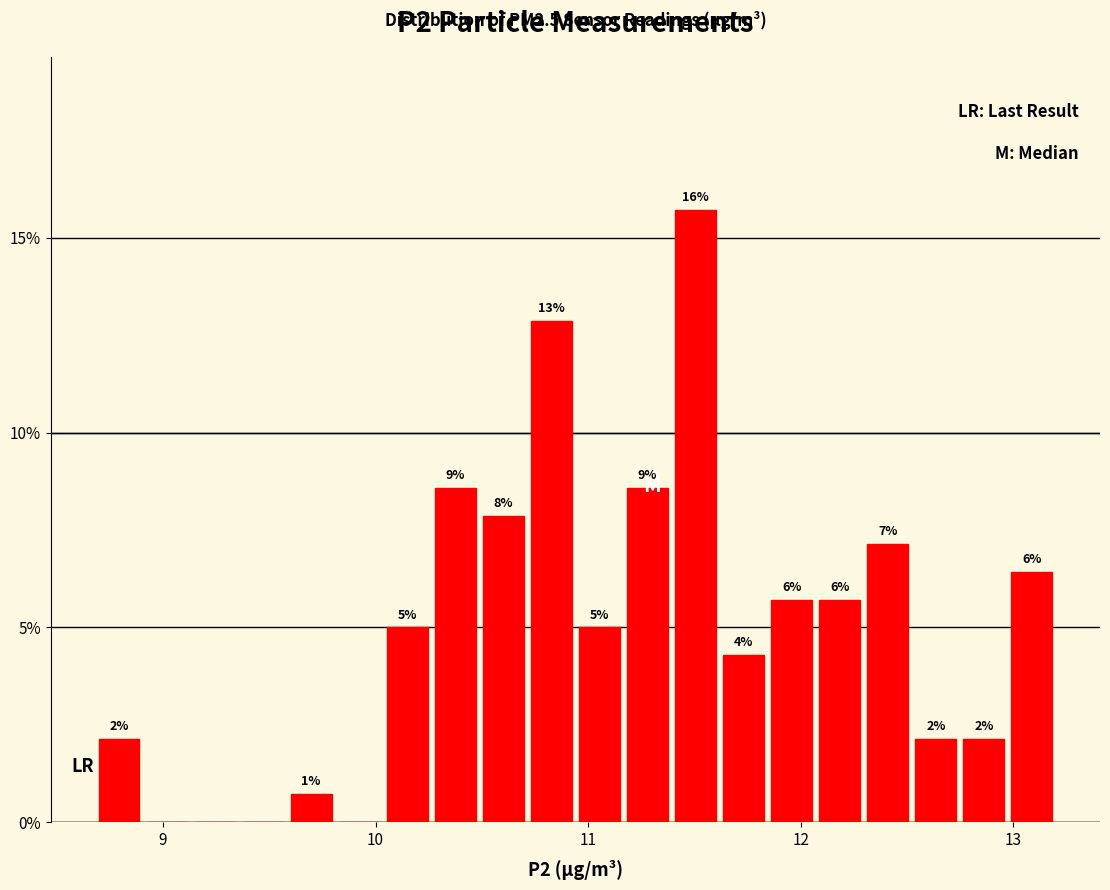

Read against the x-axis, roughly where is the centre of the tallest bar?

11.5